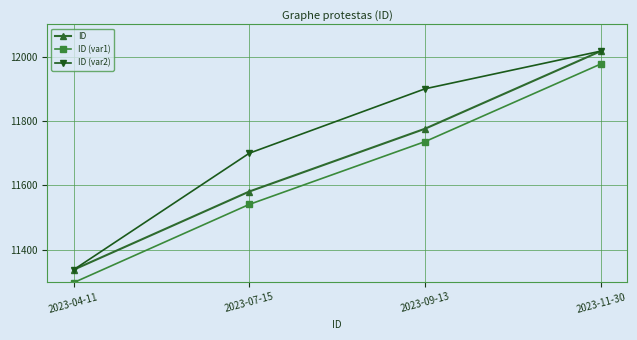

True or false: ID (var1) and ID (var2) intersect in this chart.

False